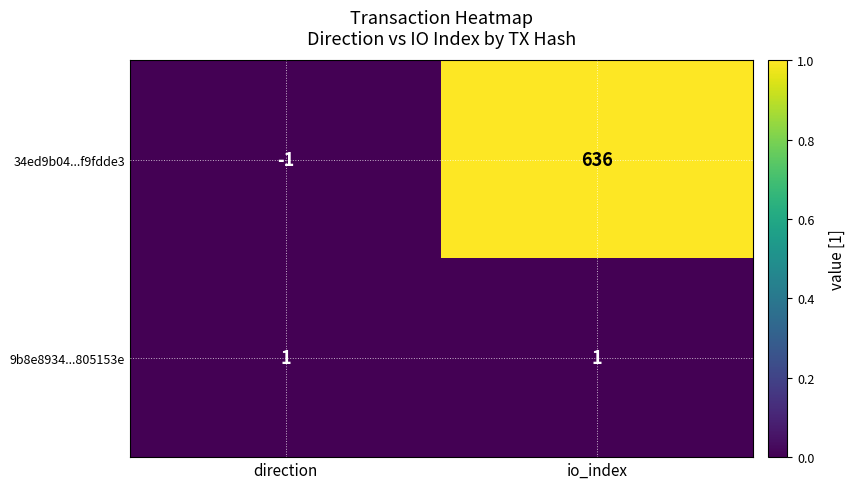

Which label corresponds to the smallest value in the chart?

direction